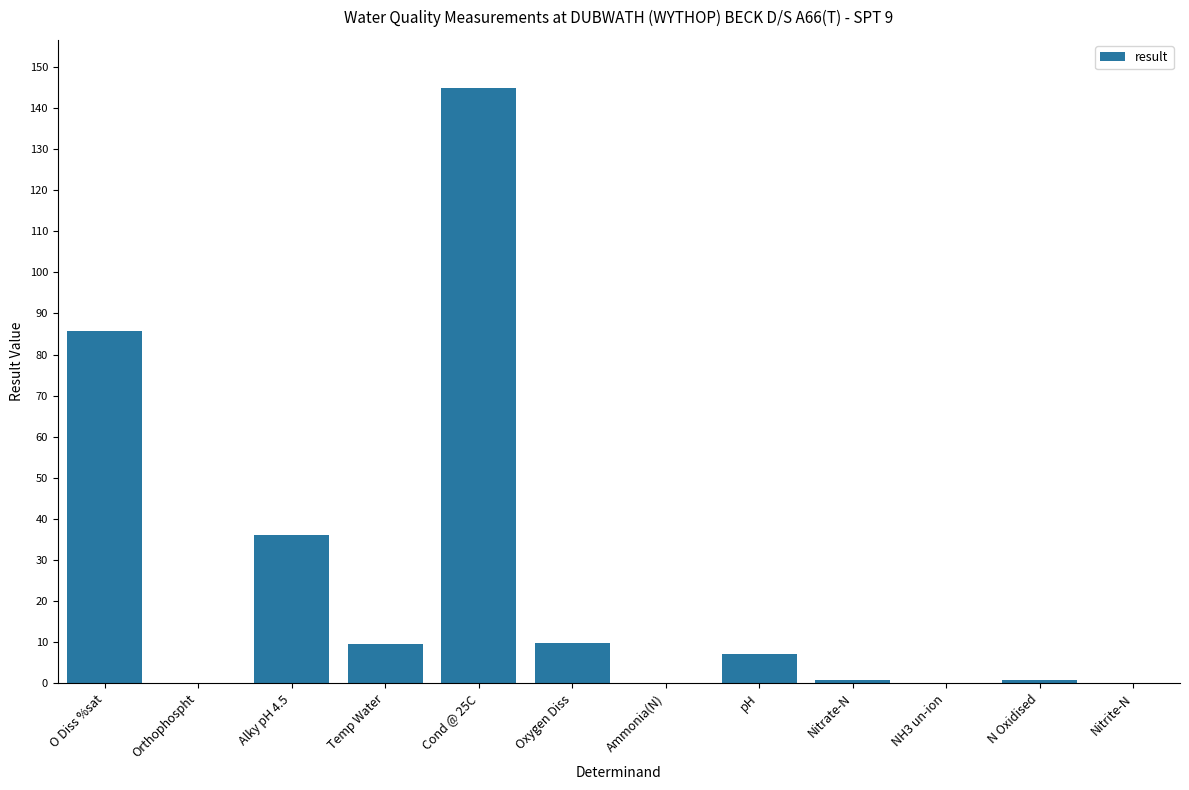

What is the average value?

24.5